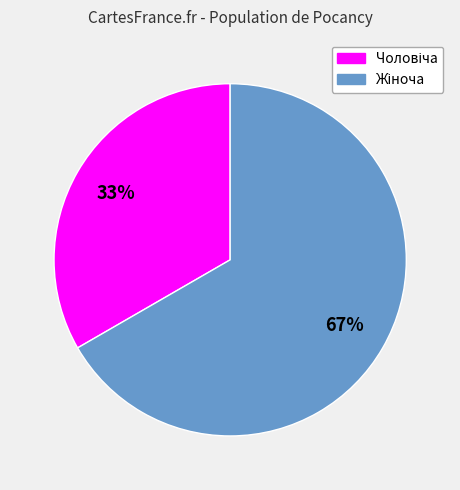

To the nearest percent, what is the average slice percentage?

50%